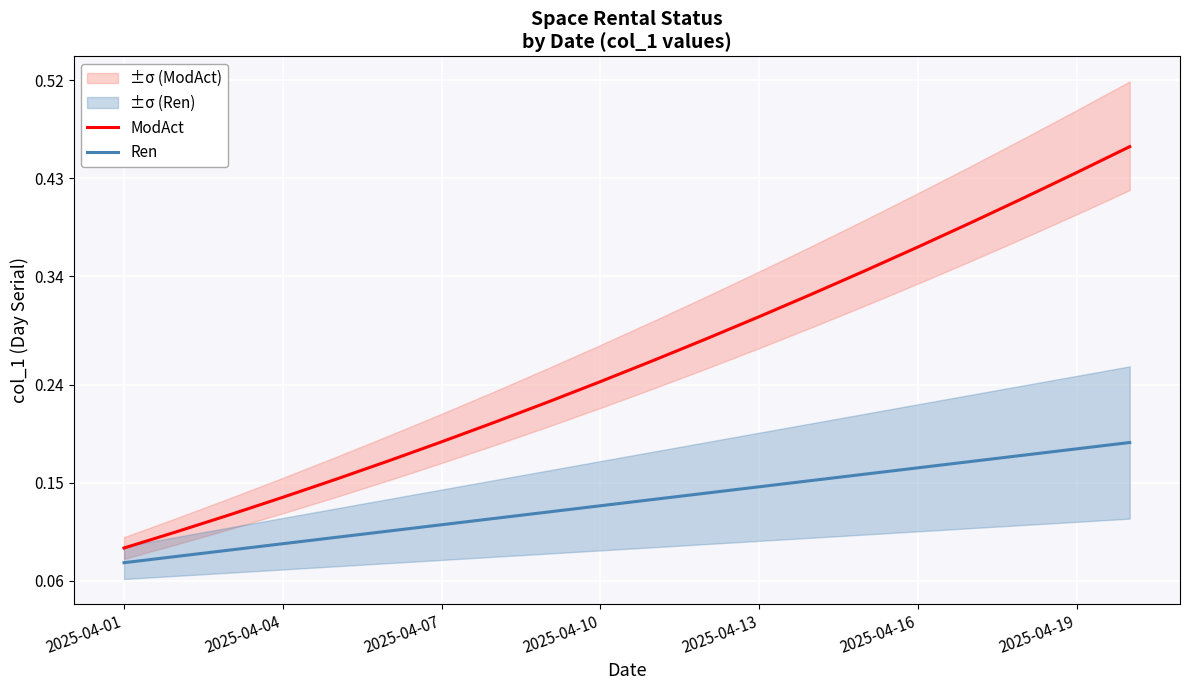

Which series changed the most between 8 and 13?

ModAct